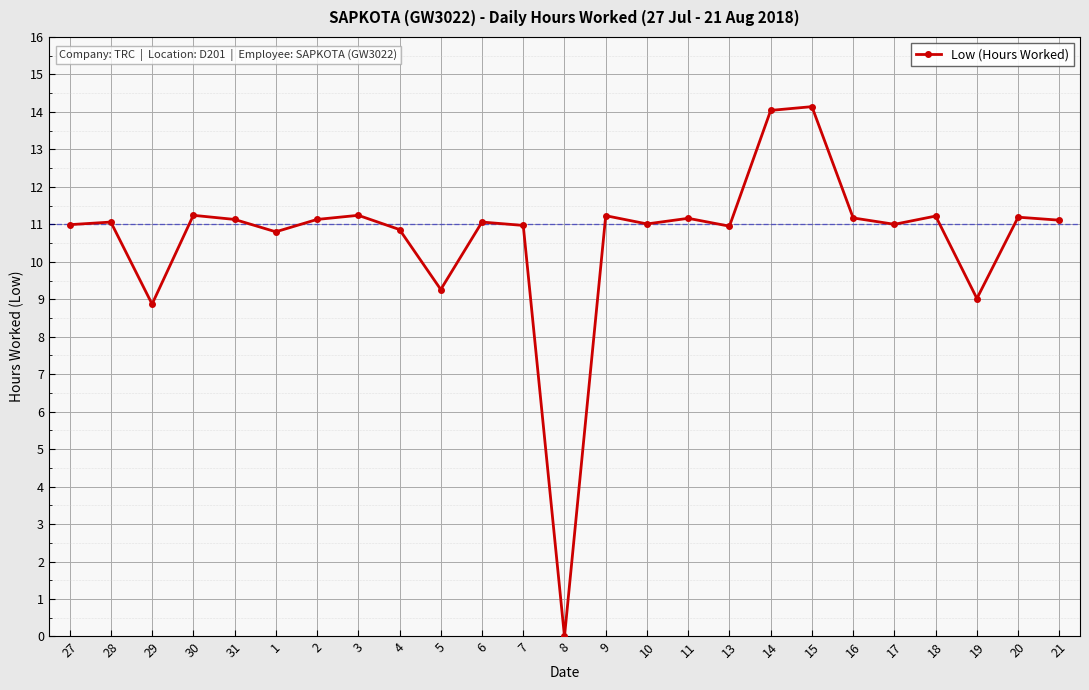

True or false: there are more than 2 points higher than both neighbors.

True